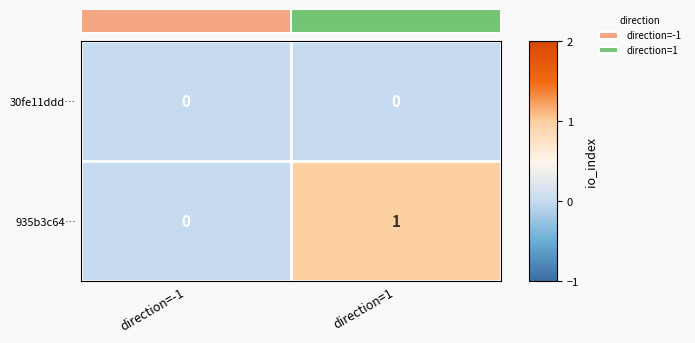

Which series has the widest spread of values?

935b3c64…